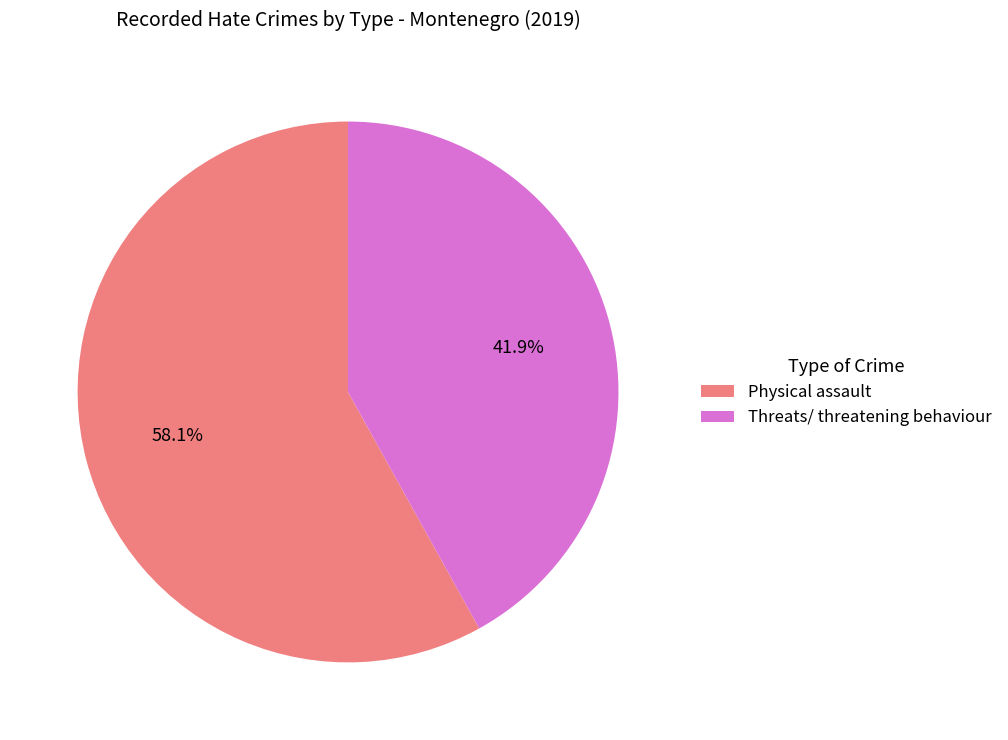

Is the sum of Threats/ threatening behaviour and Physical assault greater than half?

Yes